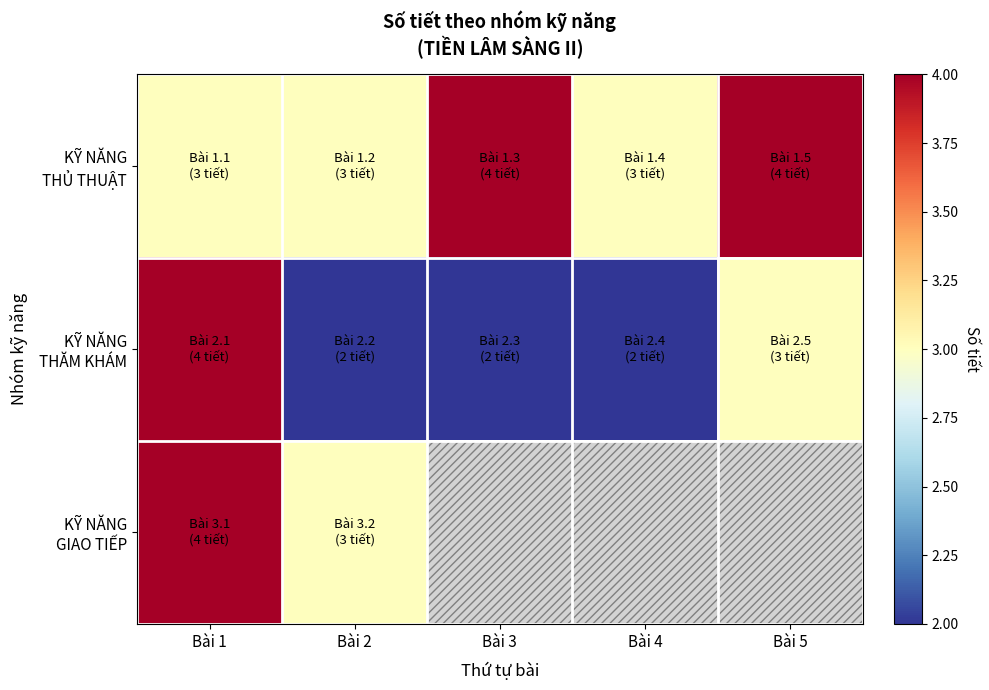

How many positive values does the KỸ NĂNG GIAO TIẾP series have?

2